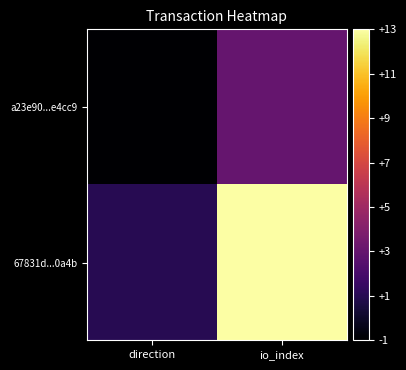

Which series has the largest range (max minus min)?

67831d...0a4b